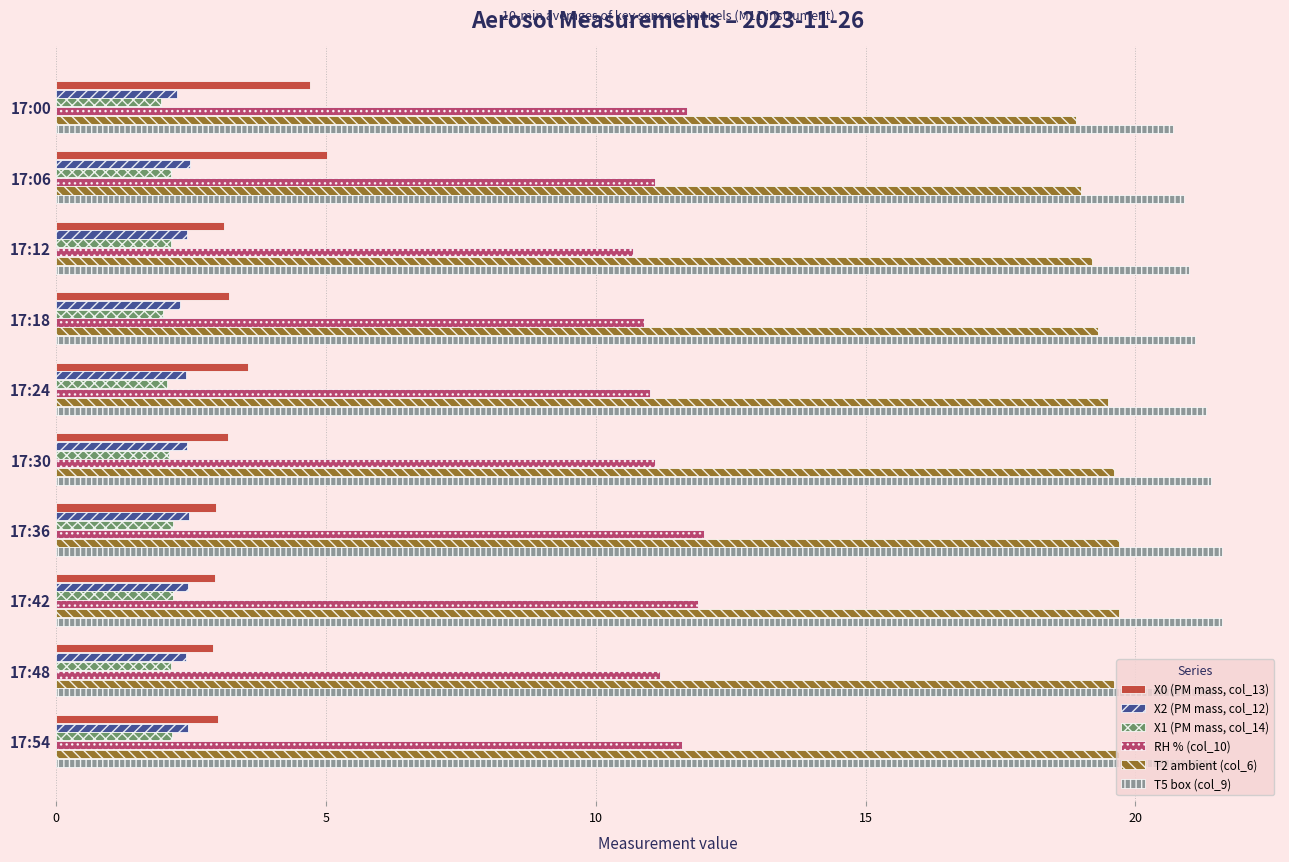

What is the total value across all series at 17:42?

60.8